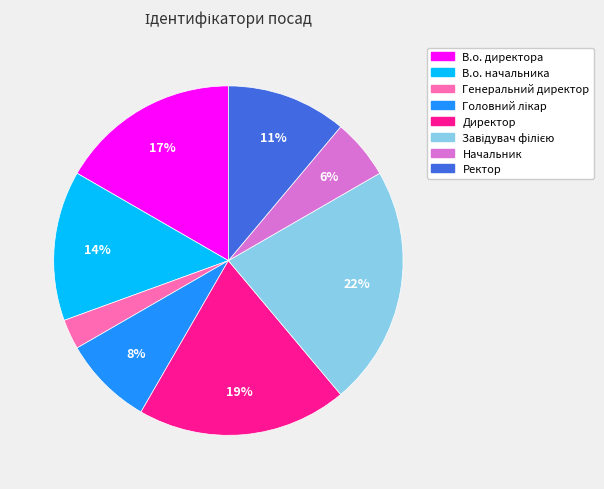

Does Директор represent more than half of the total?

No